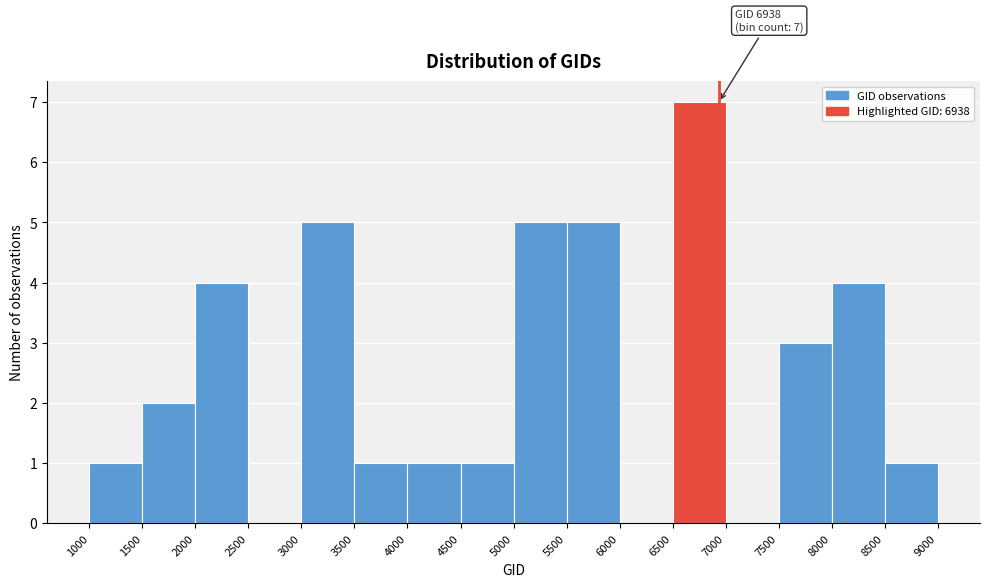

Over which range of the x-axis is the bar tallest?

6500 to 7000